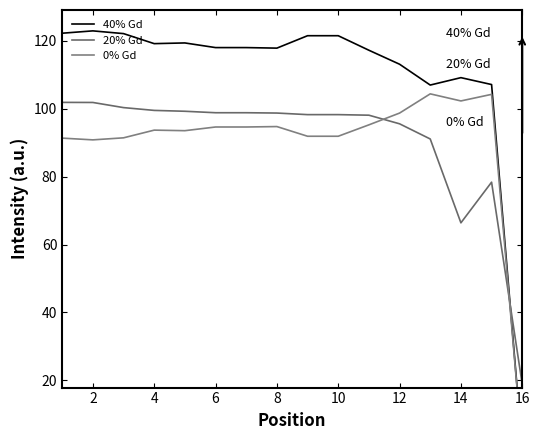

Is it true that 20% Gd equals 153.0 at 8?

False